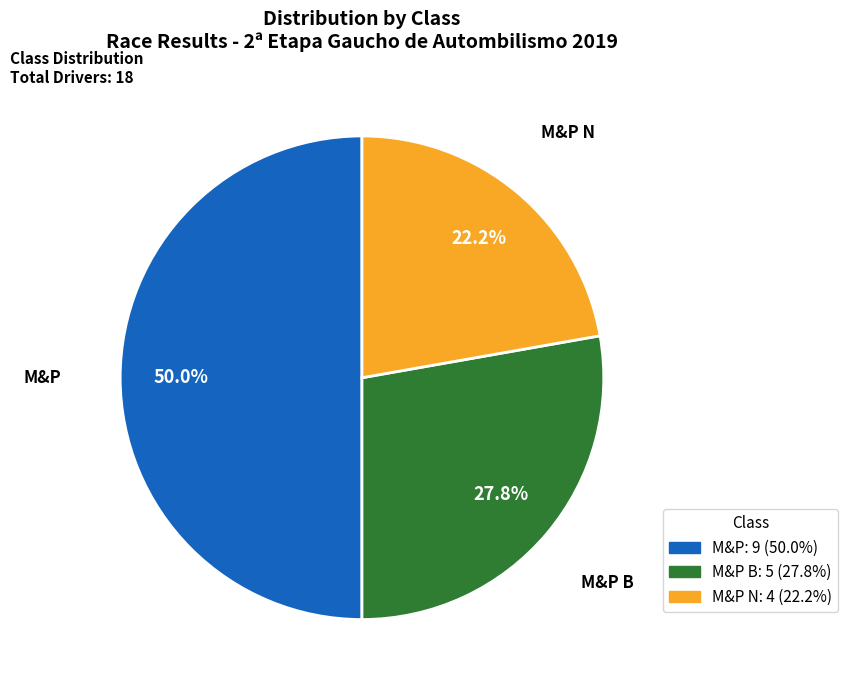

Approximately how many times larger is the value at M&P compared to M&P N?

2.3